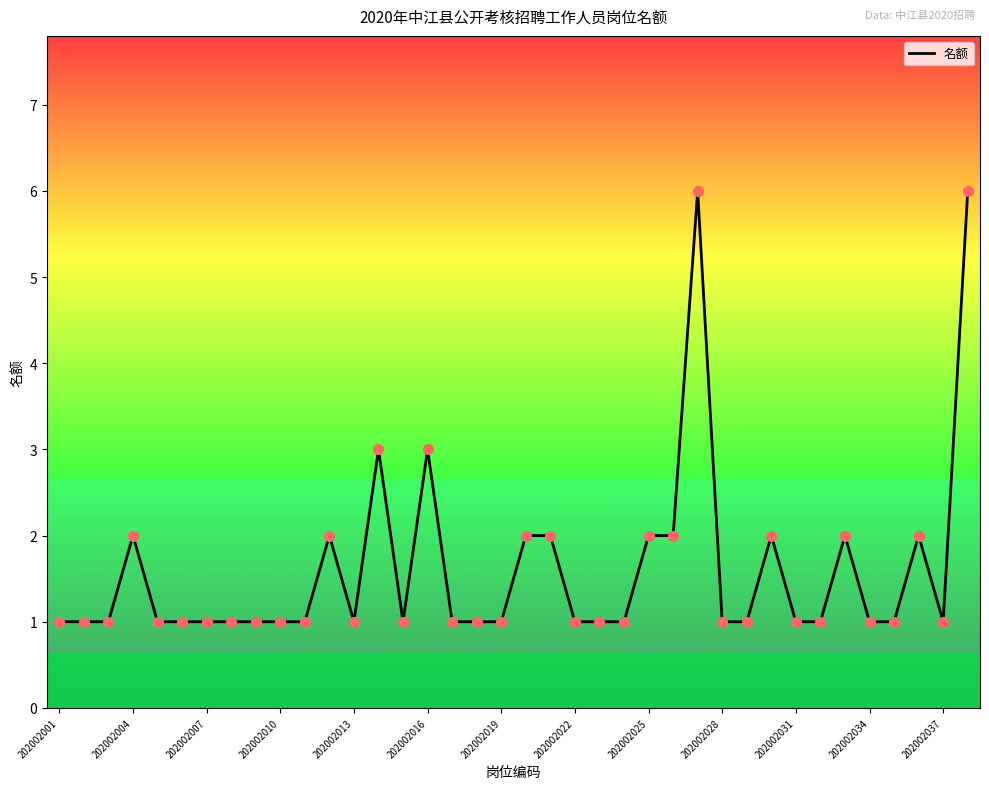

What is the greatest value displayed?

6